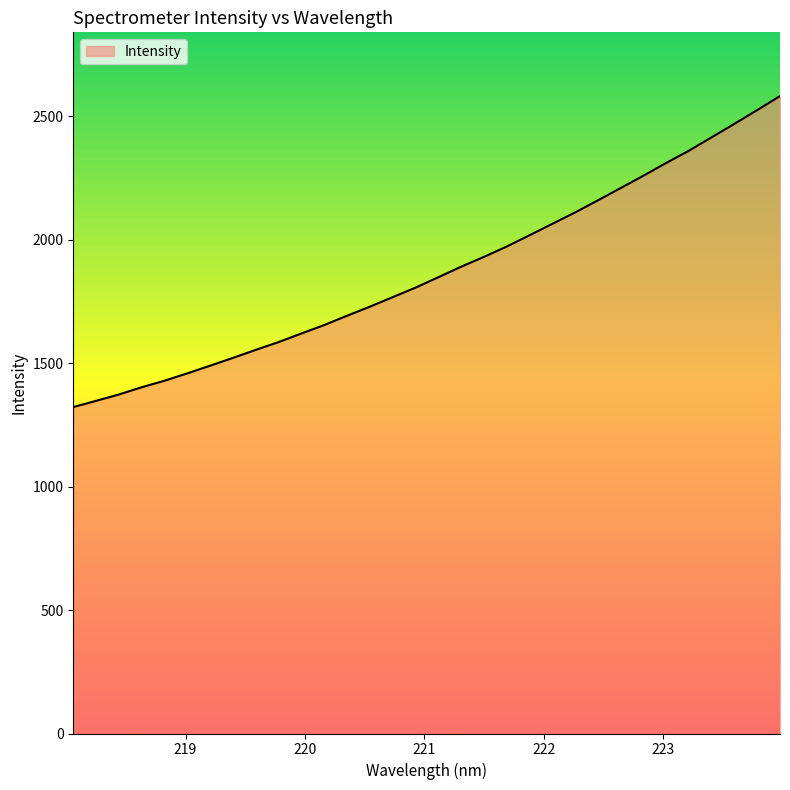

What is the difference between the maximum and minimum values?

1259.7